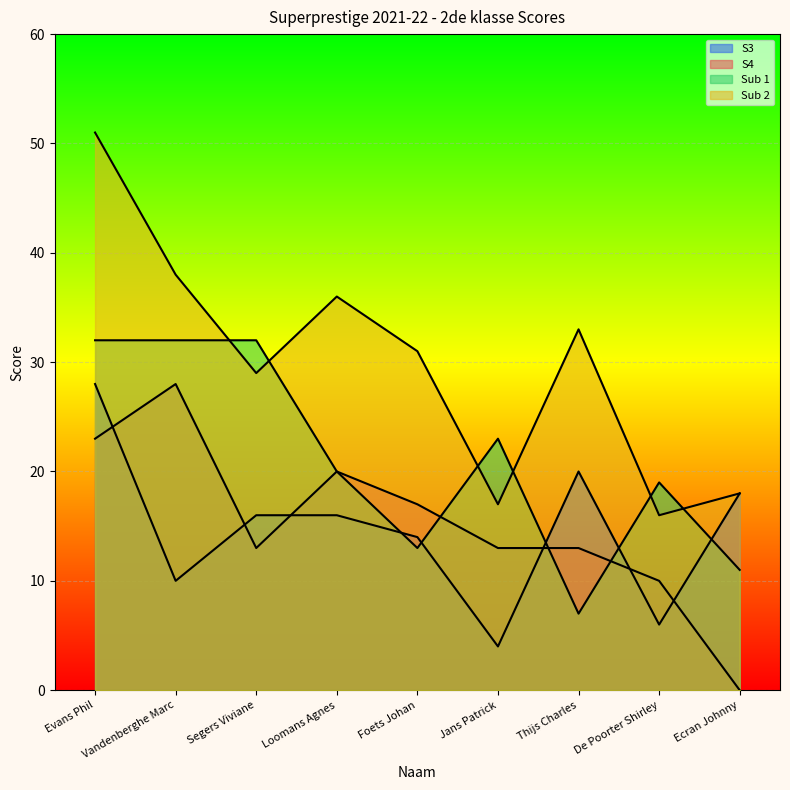

How many values in the Sub 1 series exceed 20?

4